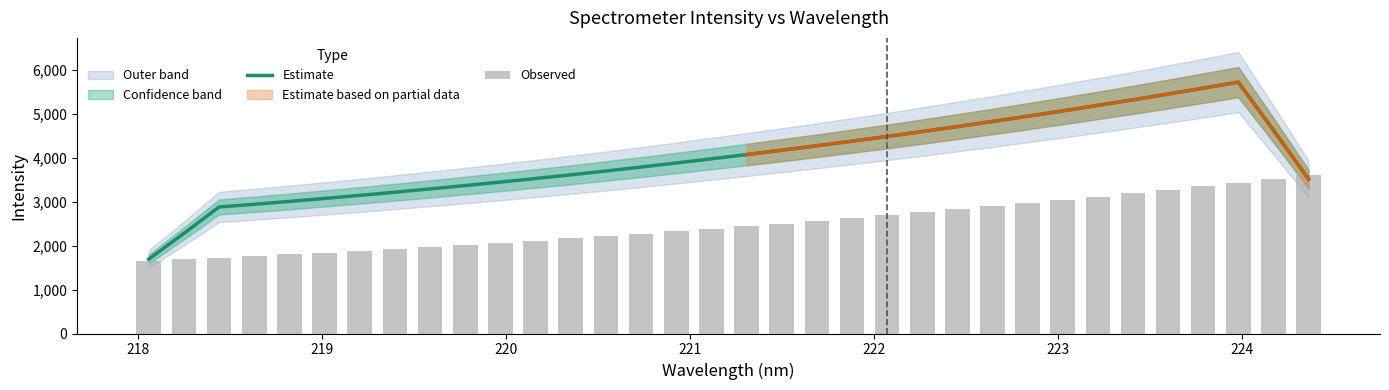

What is the minimum value for Estimate?

1689.2